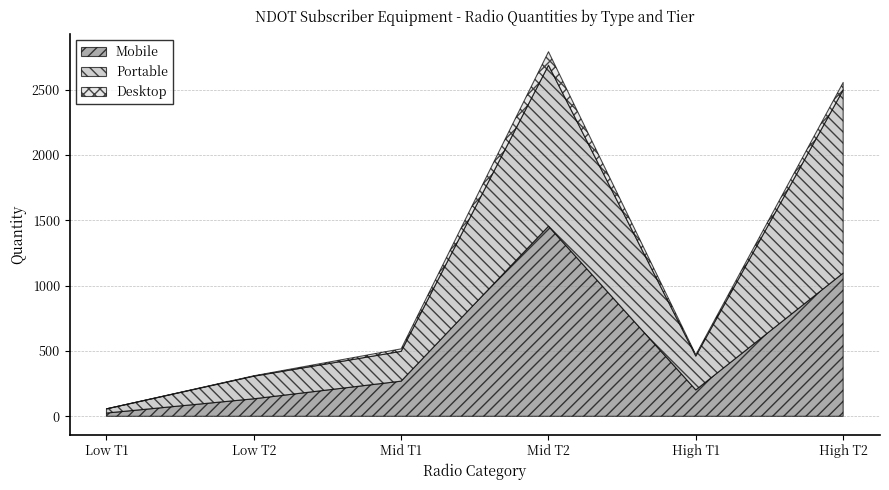

List the labels in order of Mobile value, smallest first.

Low T1, Low T2, High T1, Mid T1, High T2, Mid T2